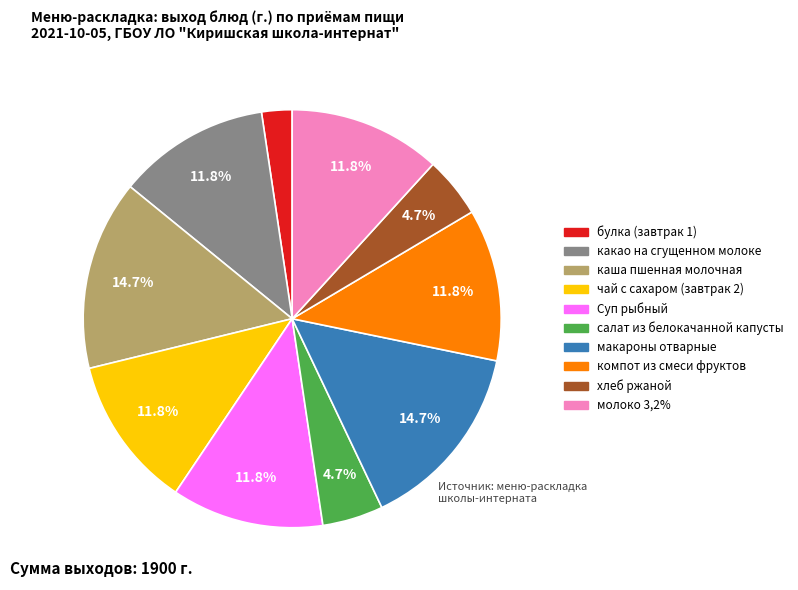

Is хлеб ржаной the majority of the pie?

No